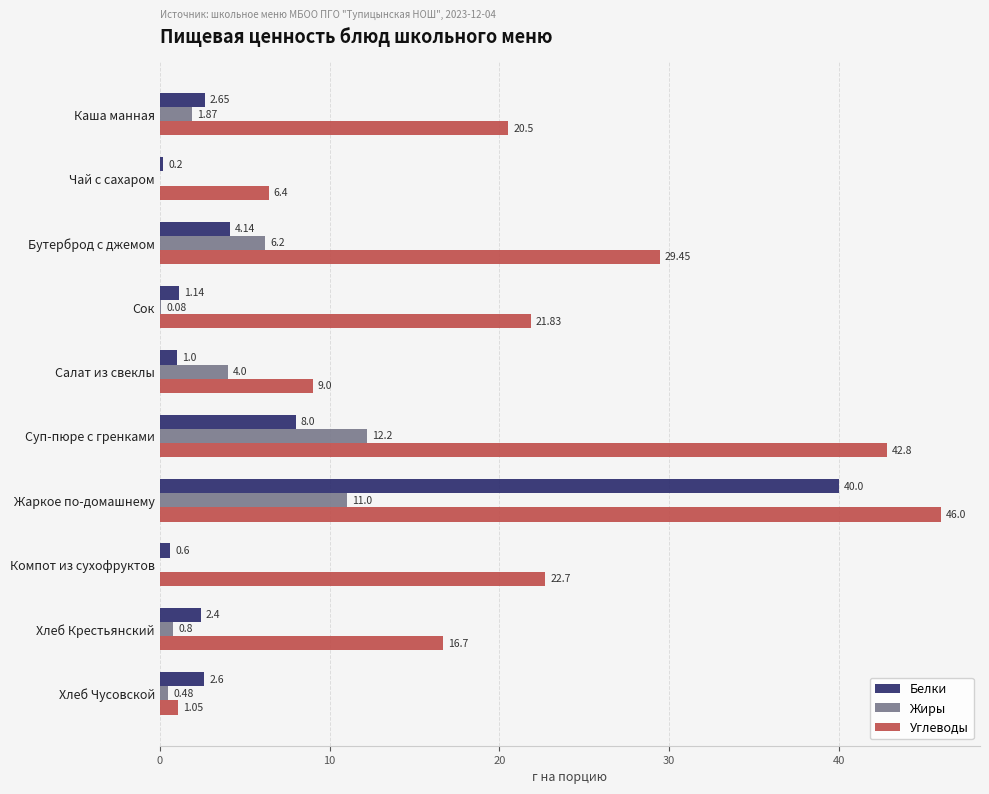

Which category has the highest value in the Жиры series?

Суп-пюре с гренками